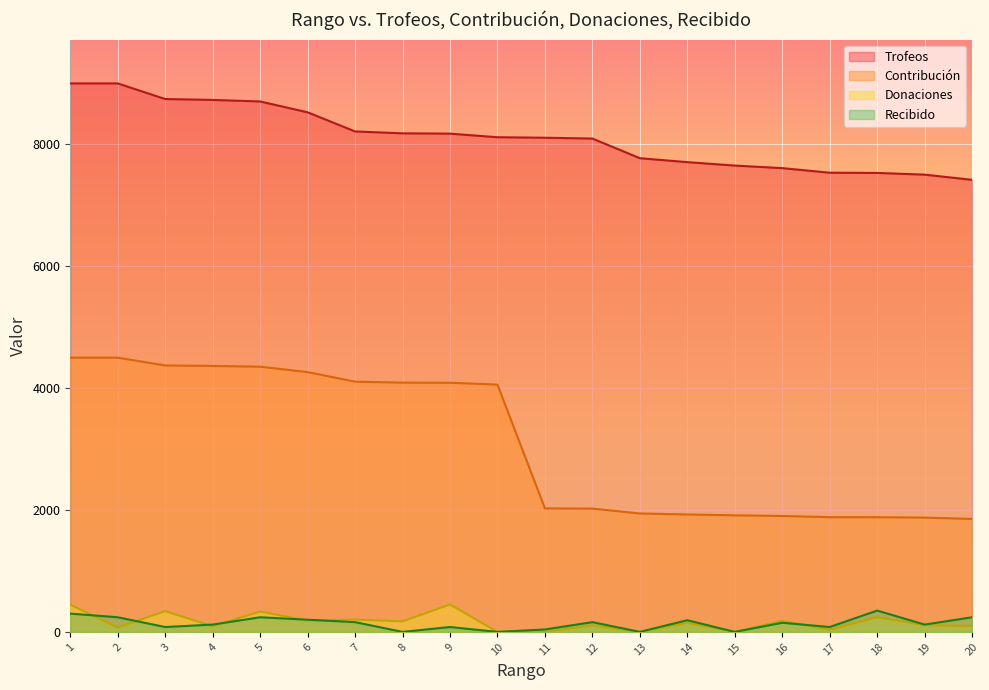

Is it true that Donaciones equals 216 at 1?

False